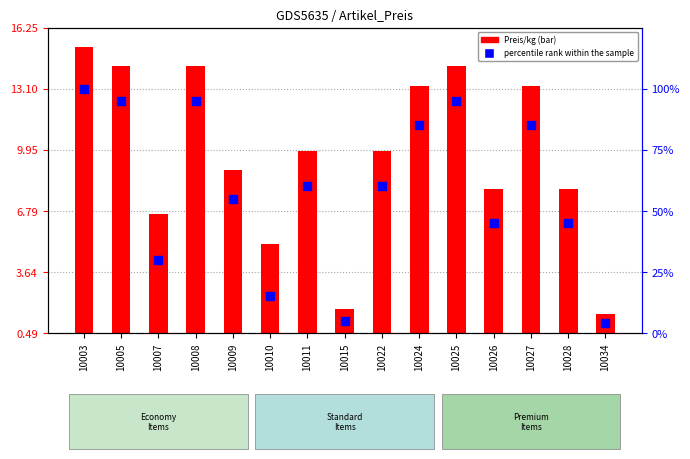

Which series has the largest total across all categories?

percentile rank within the sample